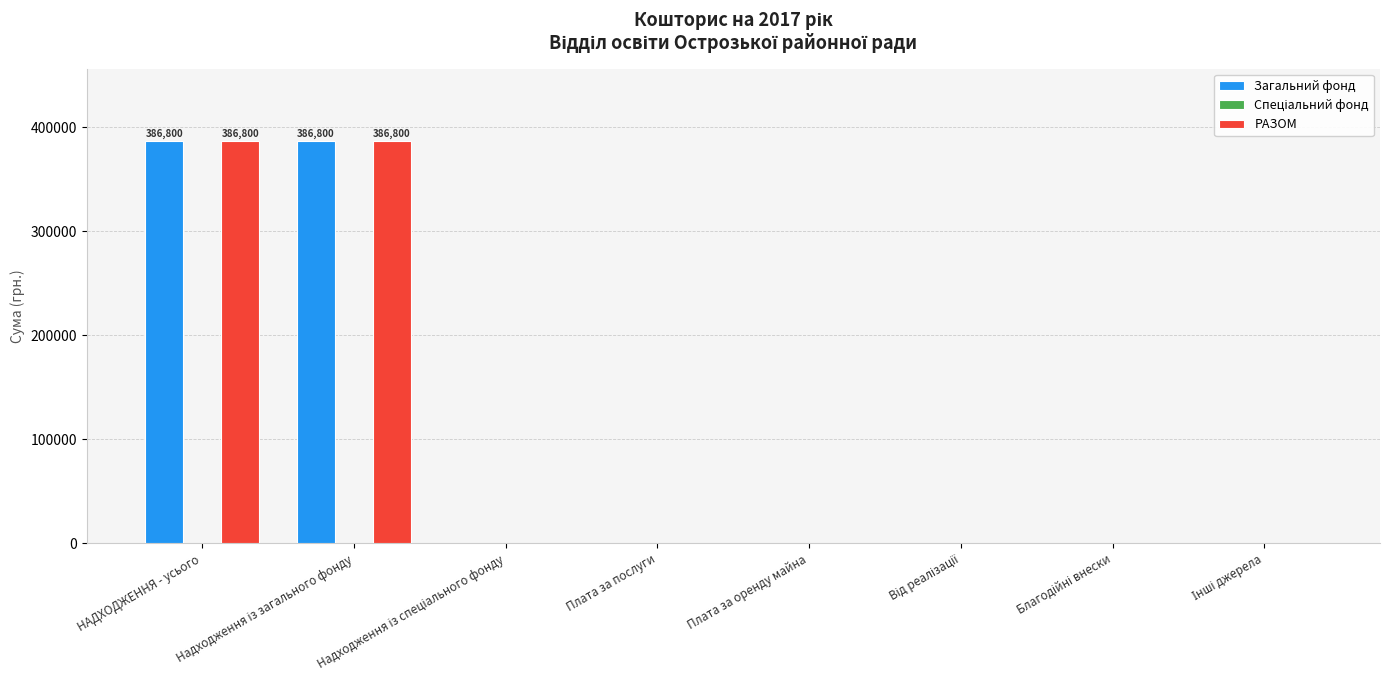

What is the sum of all Загальний фонд values?

773600